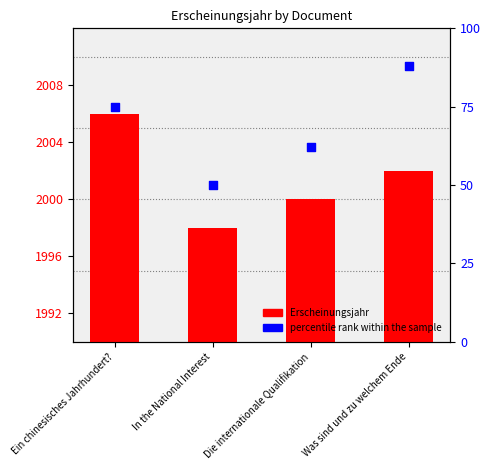

At how many categories does at least one series exceed 1131?

4